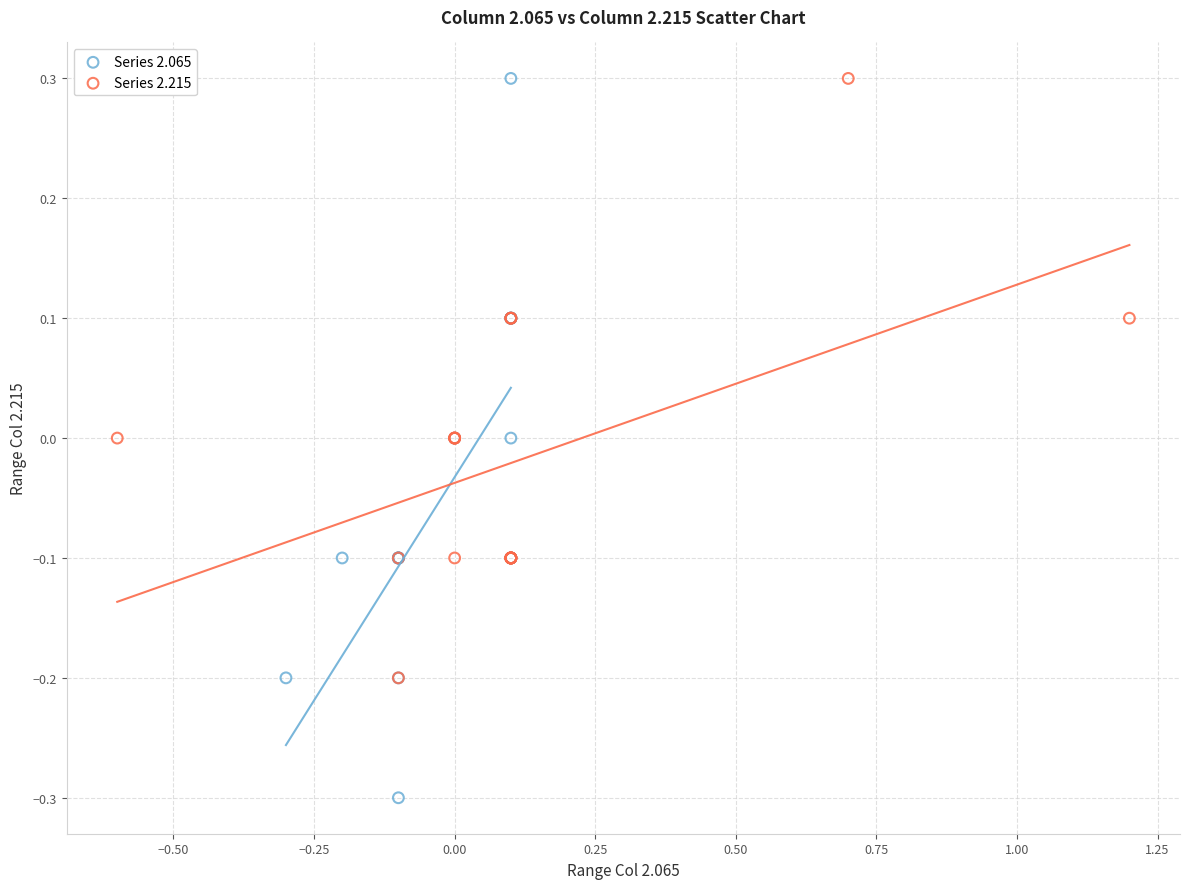

Which series reaches the minimum Y coordinate?

Series 2.065